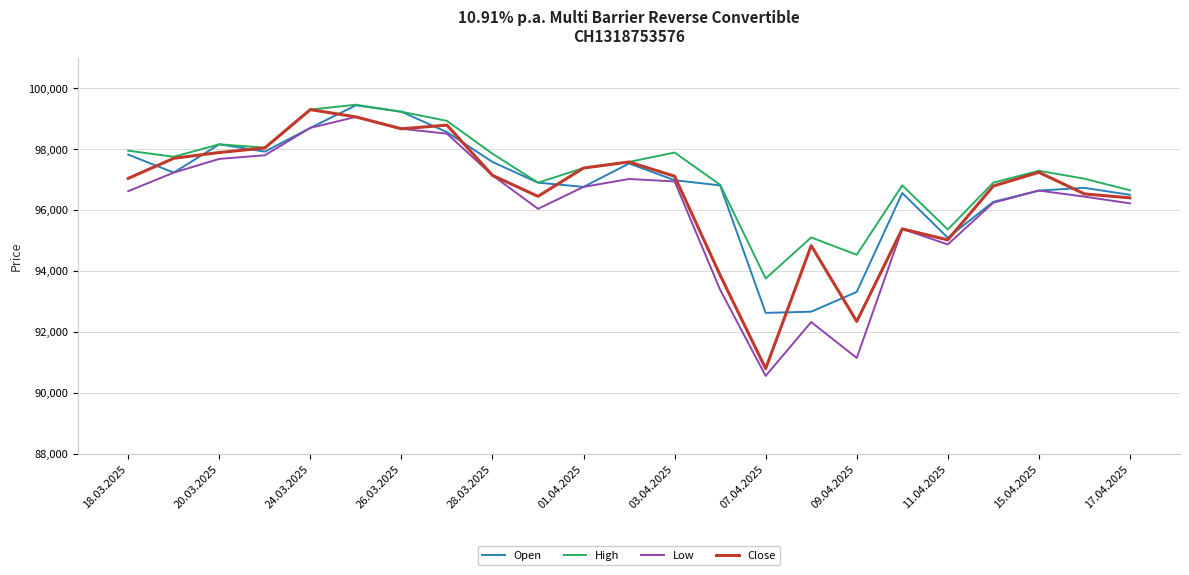

What is the difference between the maximum and minimum values in the Close series?

8510